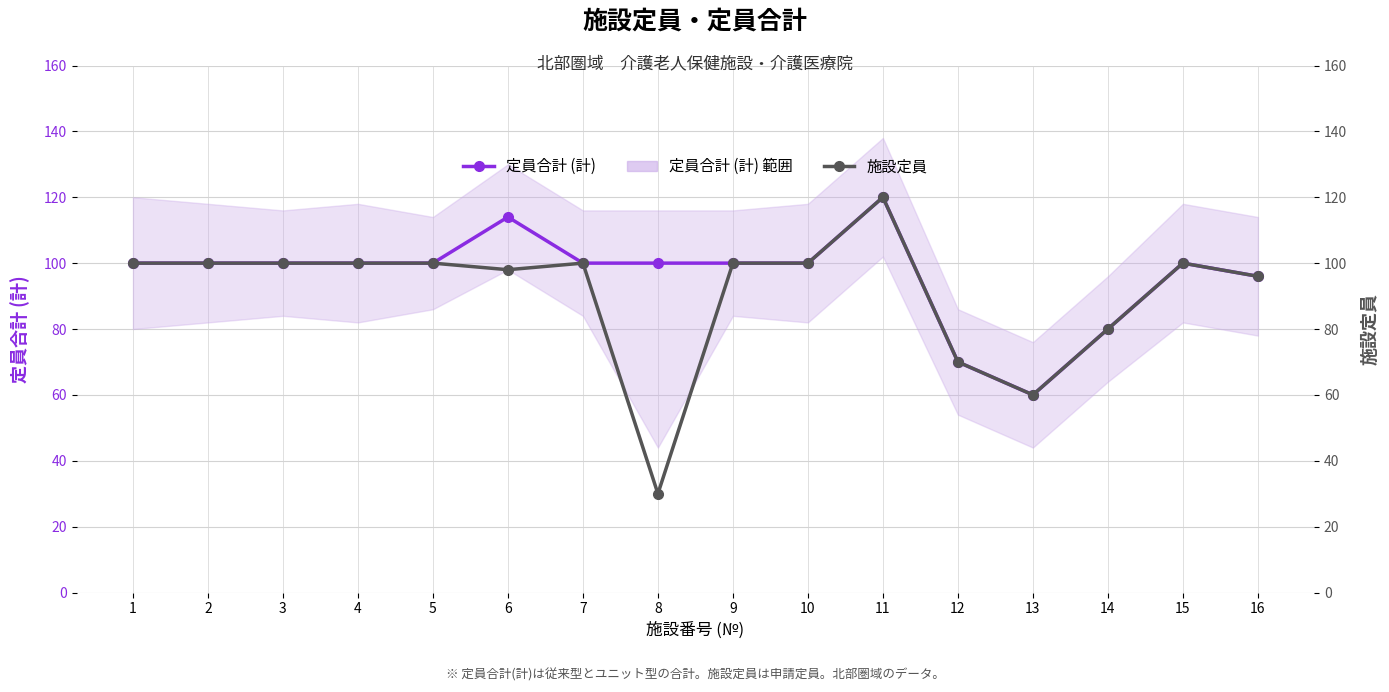

How many lines are shown in the chart?

2